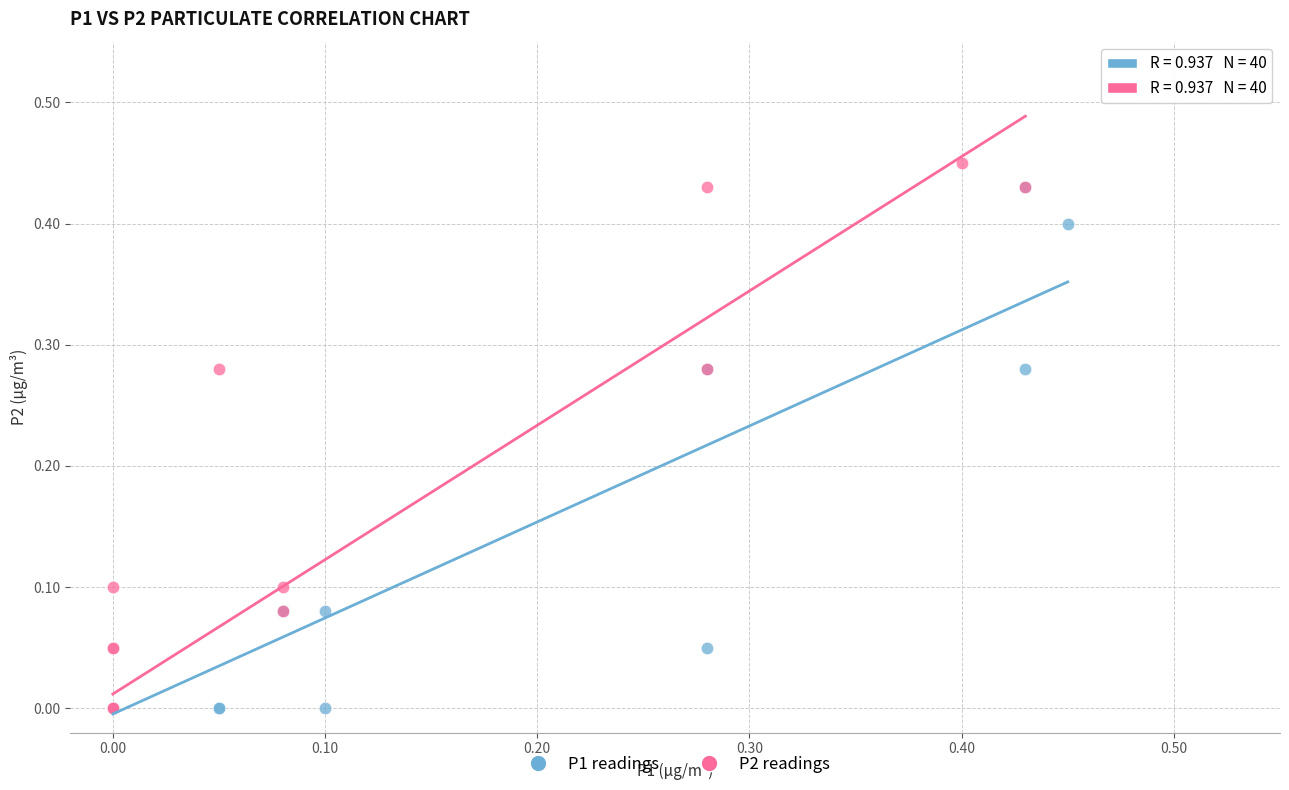

Which series reaches the maximum Y coordinate?

P2 readings